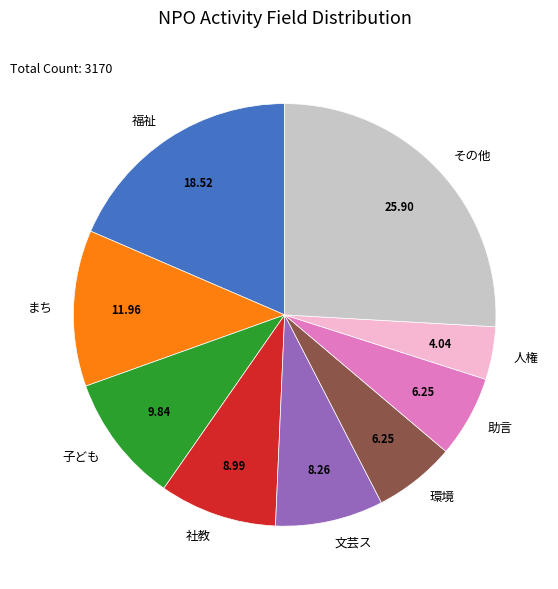

Is the sum of 助言 and その他 greater than half?

No